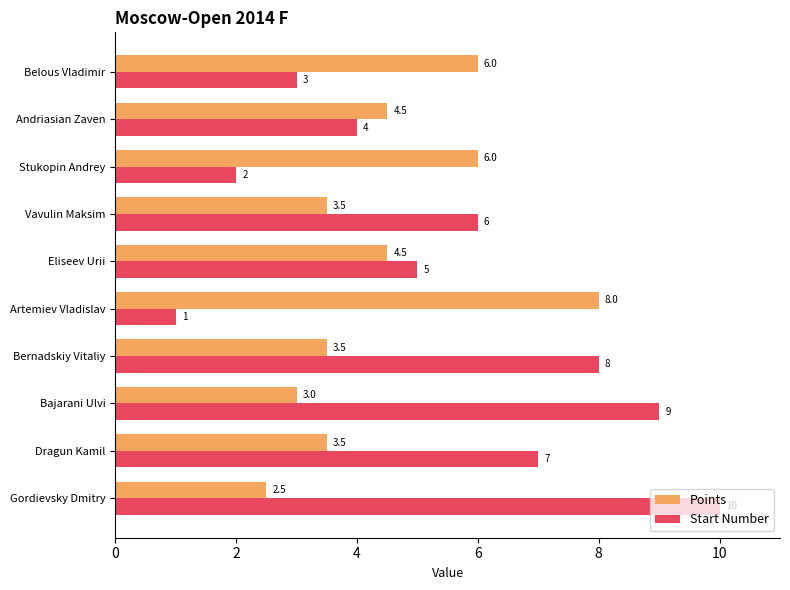

What are all the series names shown in the legend?

Points, Start Number